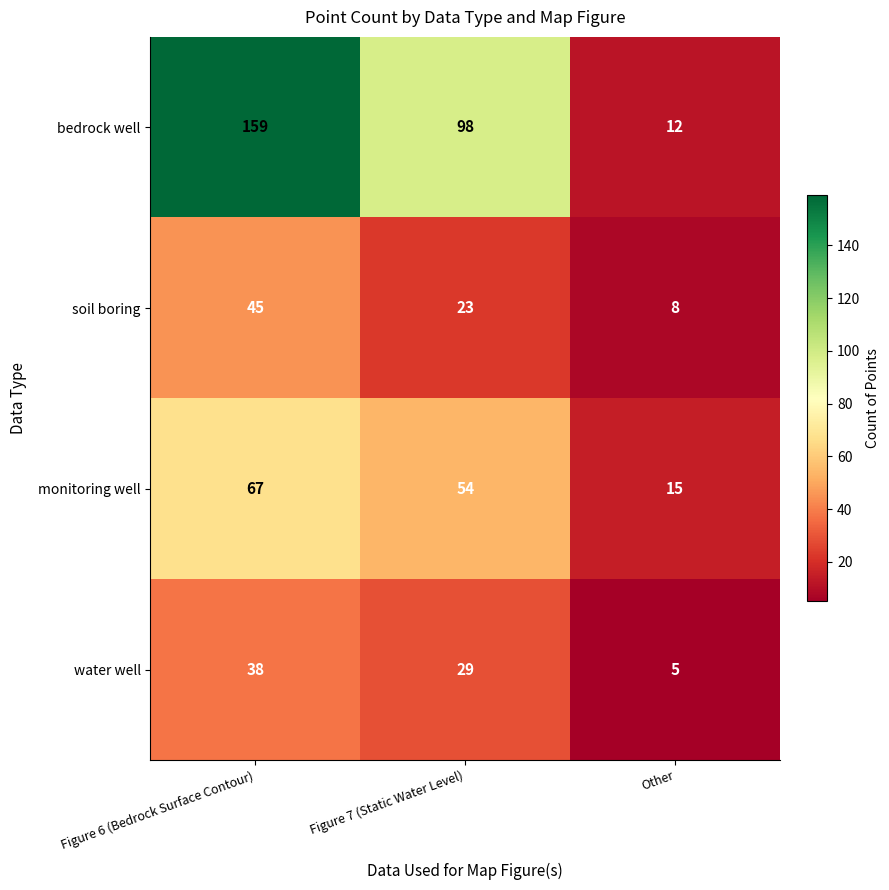

The bedrock well series shows 107 at Figure 6 (Bedrock Surface Contour). True or false?

False